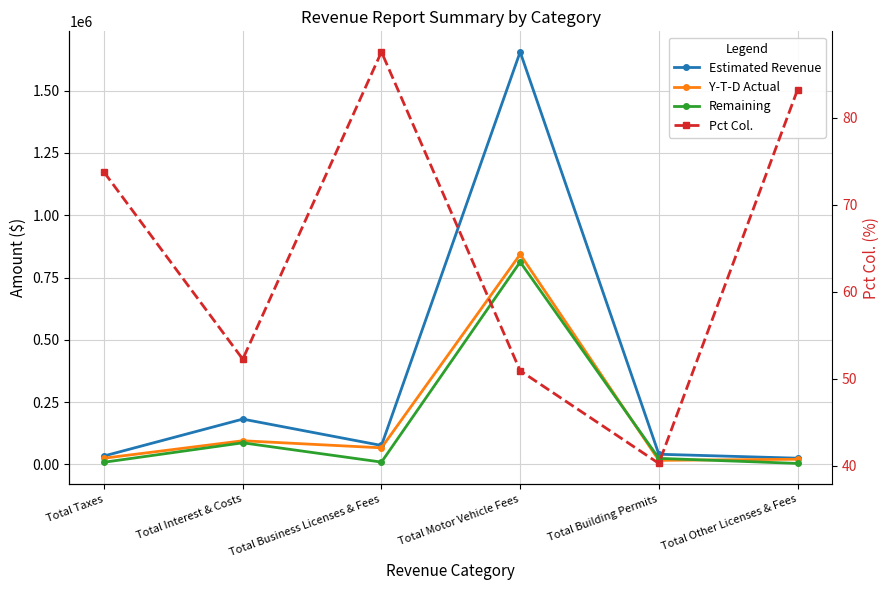

How many interior local valleys does the Remaining series have?

1